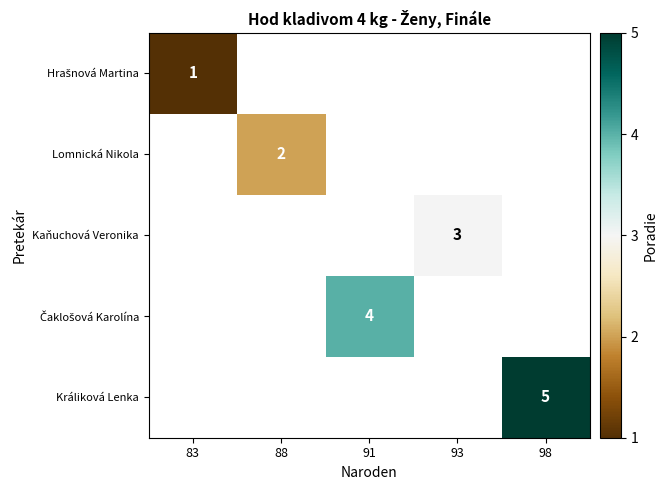

At which category does the chart reach its peak across all series?

98